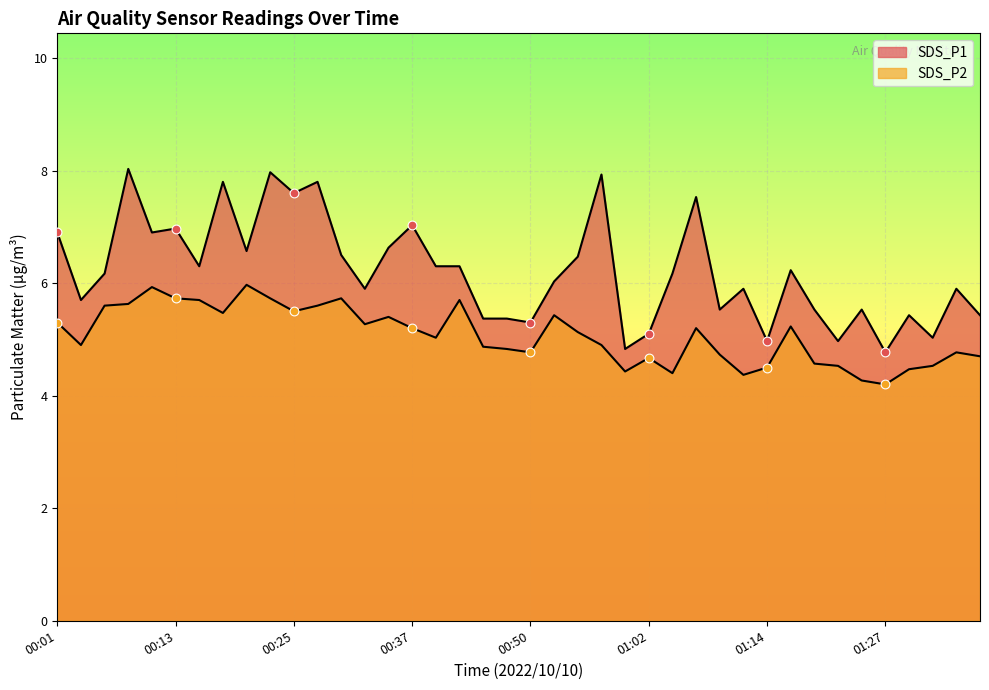

At how many categories does at least one series exceed 7?

8